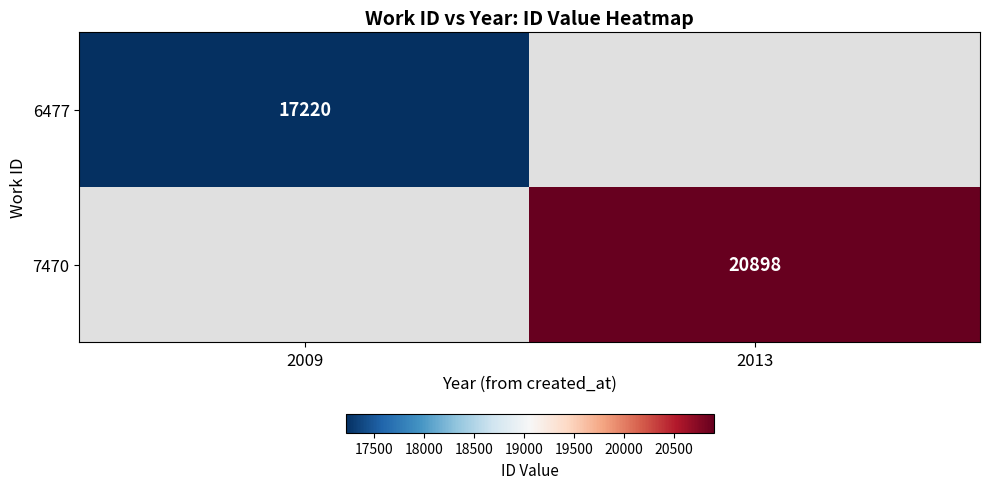

True or false: 7470 has a value of 20898 at 2013.

True